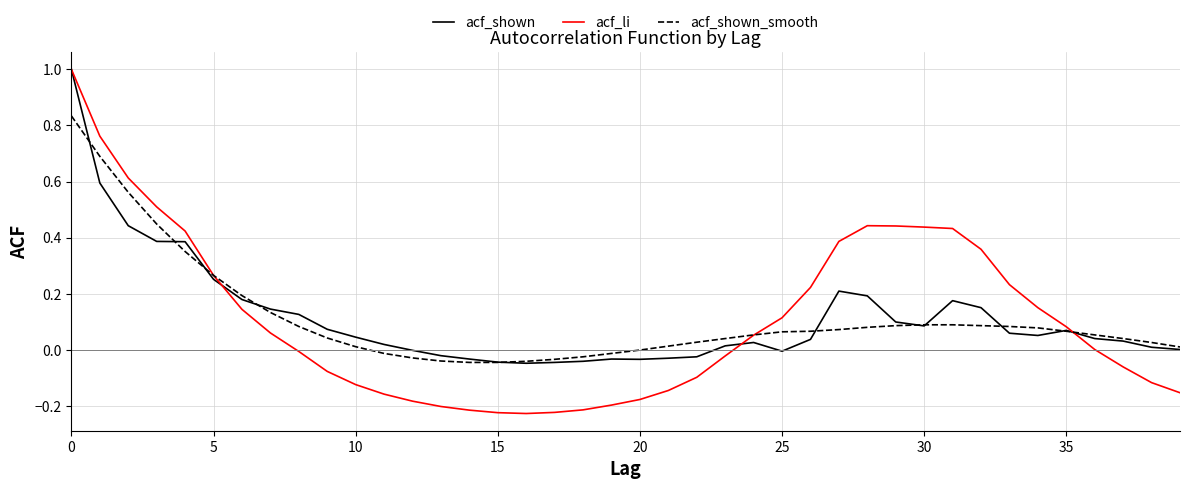

What is the highest value of the acf_li series?

1.0